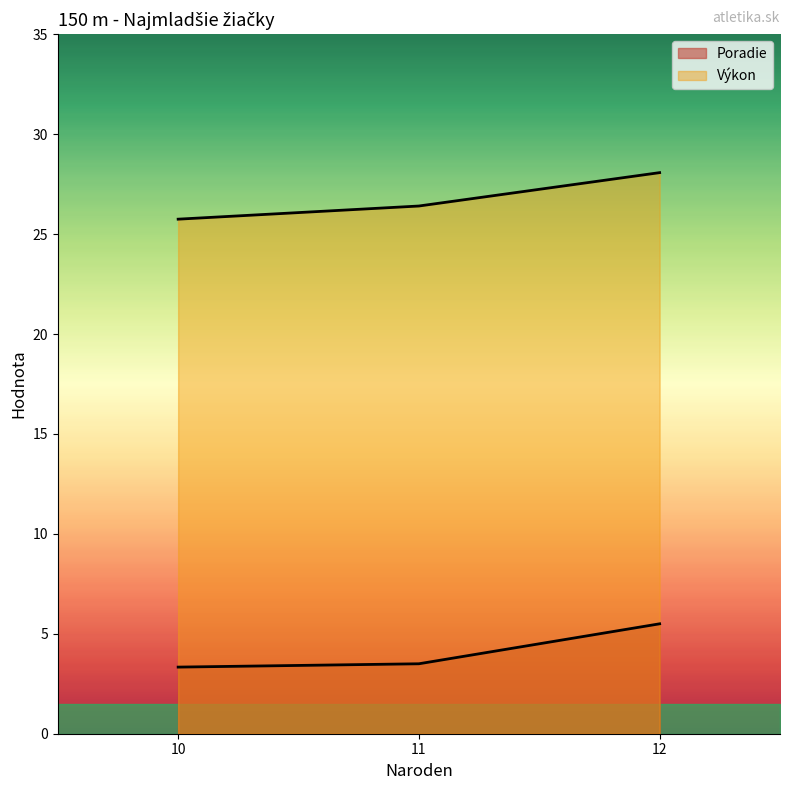

At which label does Poradie reach its minimum?

10